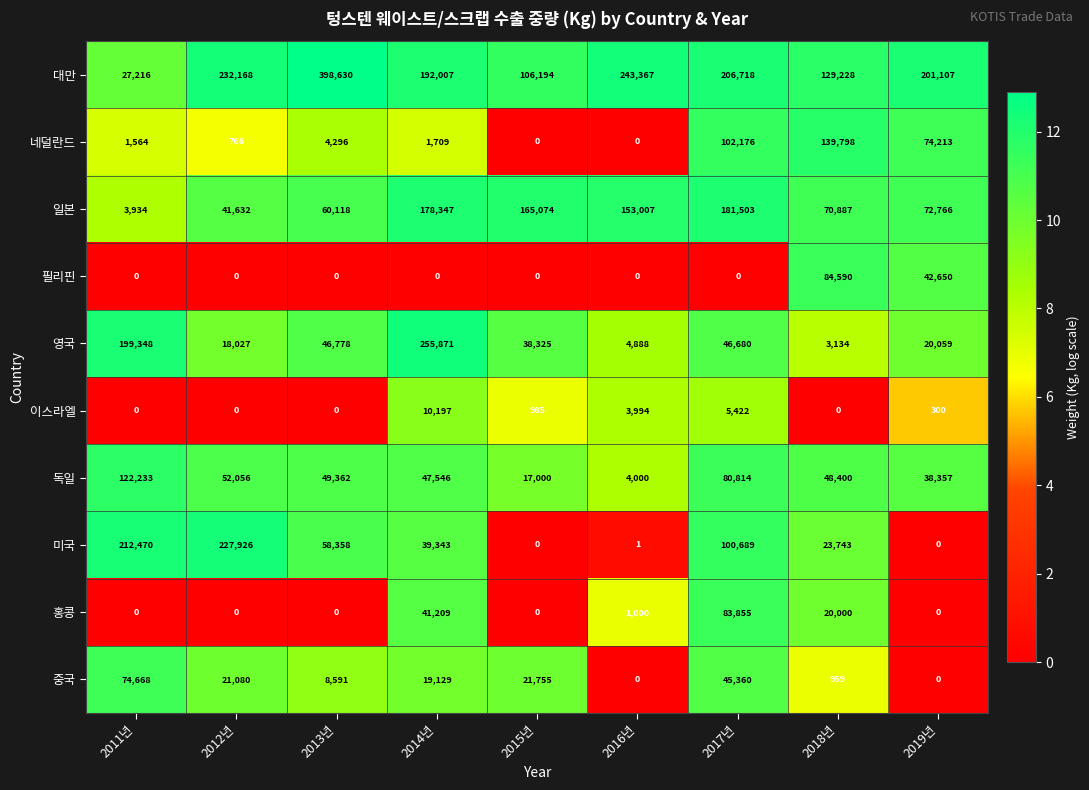

Which series changed the most between 2013년 and 2014년?

영국